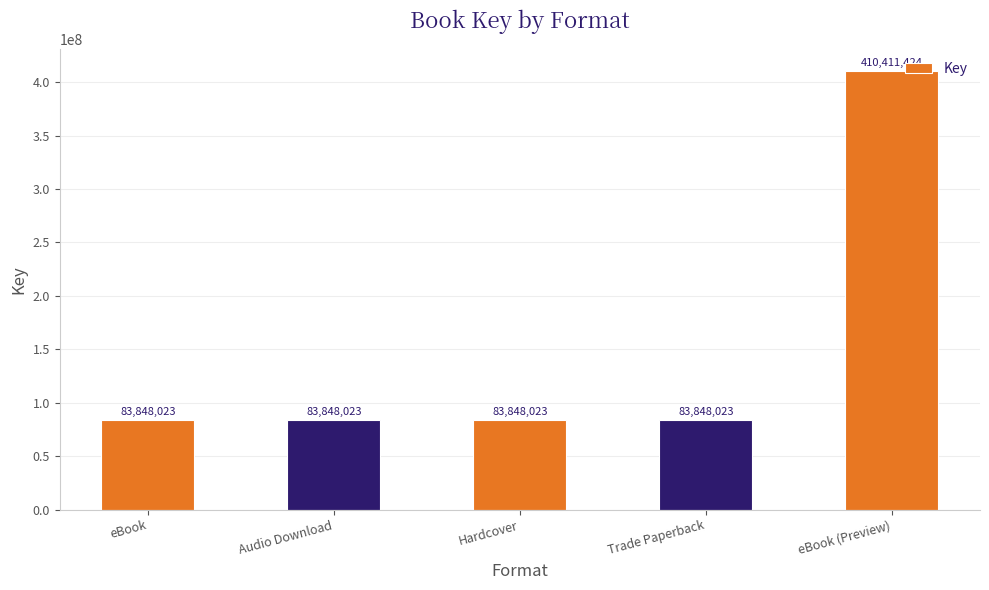

The chart shows a value of 83848023 at Hardcover. True or false?

True